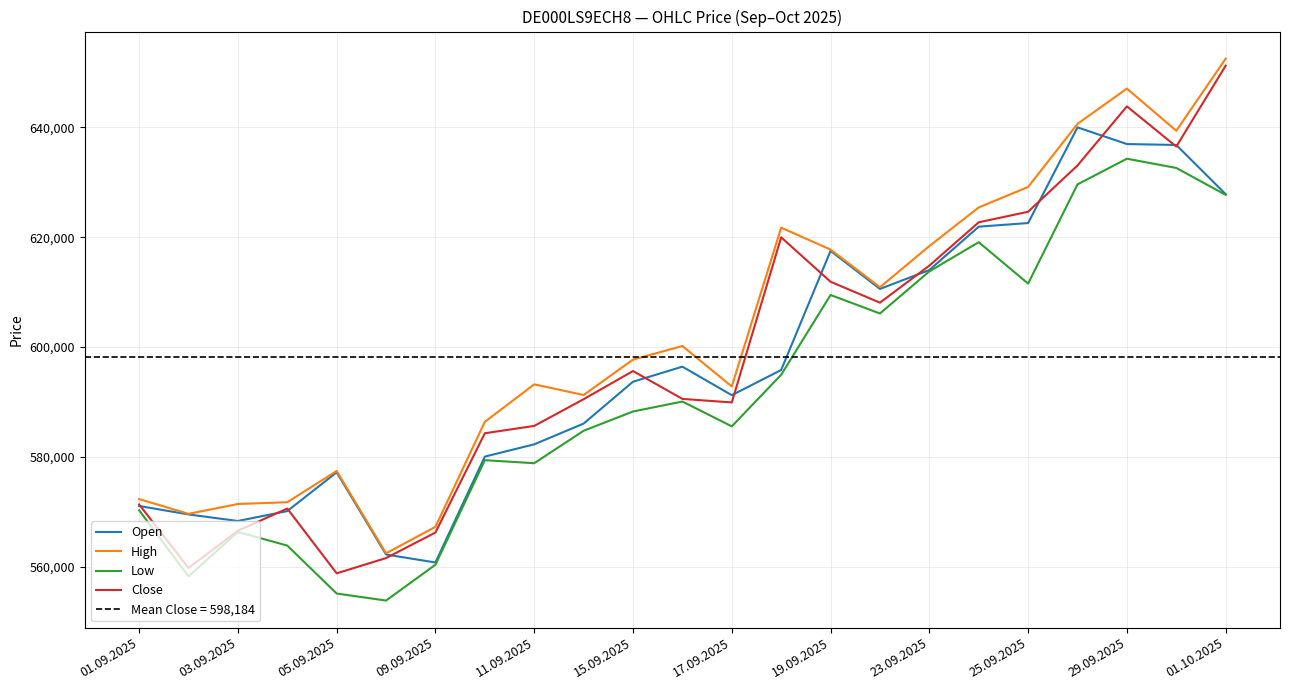

Does the chart have visible grid lines?

Yes